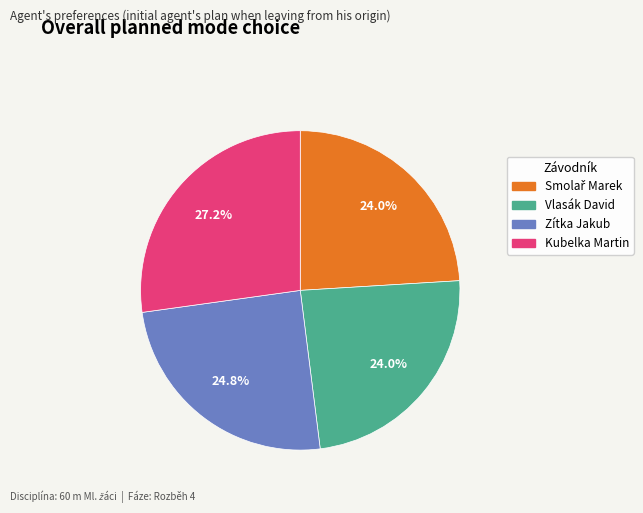

How many slices are in this pie chart?

4